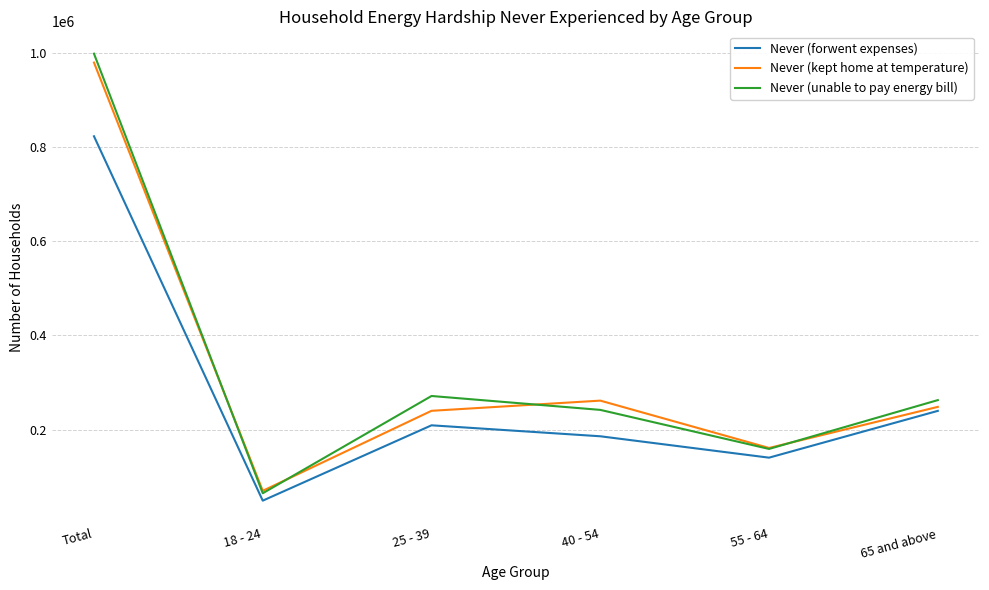

Which category has the highest value in the Never (kept home at temperature) series?

Total